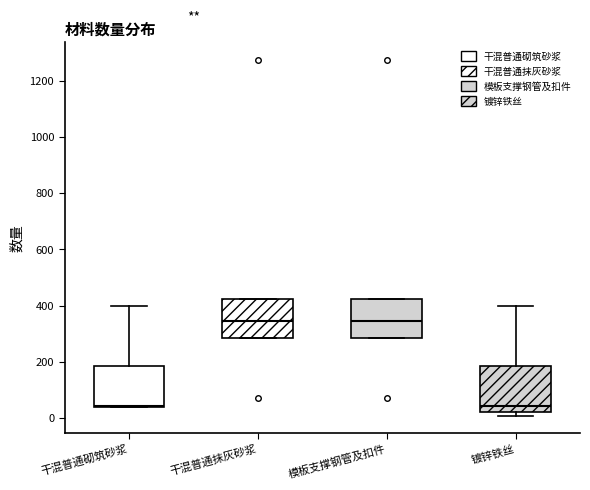

Reading left to right, transcribe this box plot: for each box, give where its median line is, the range the box spans, and where its two whiskers end, as read against the y-axis. The values are not printed on the chart, so give them approximately, as read against the axis.

干混普通砌筑砂浆: median 40, box 40 to 180, whiskers 40 to 400
干混普通抹灰砂浆: median 340, box 280 to 420, whiskers 280 to 420
模板支撑钢管及扣件: median 340, box 280 to 420, whiskers 280 to 420
镀锌铁丝: median 40, box 20 to 180, whiskers 0 to 400